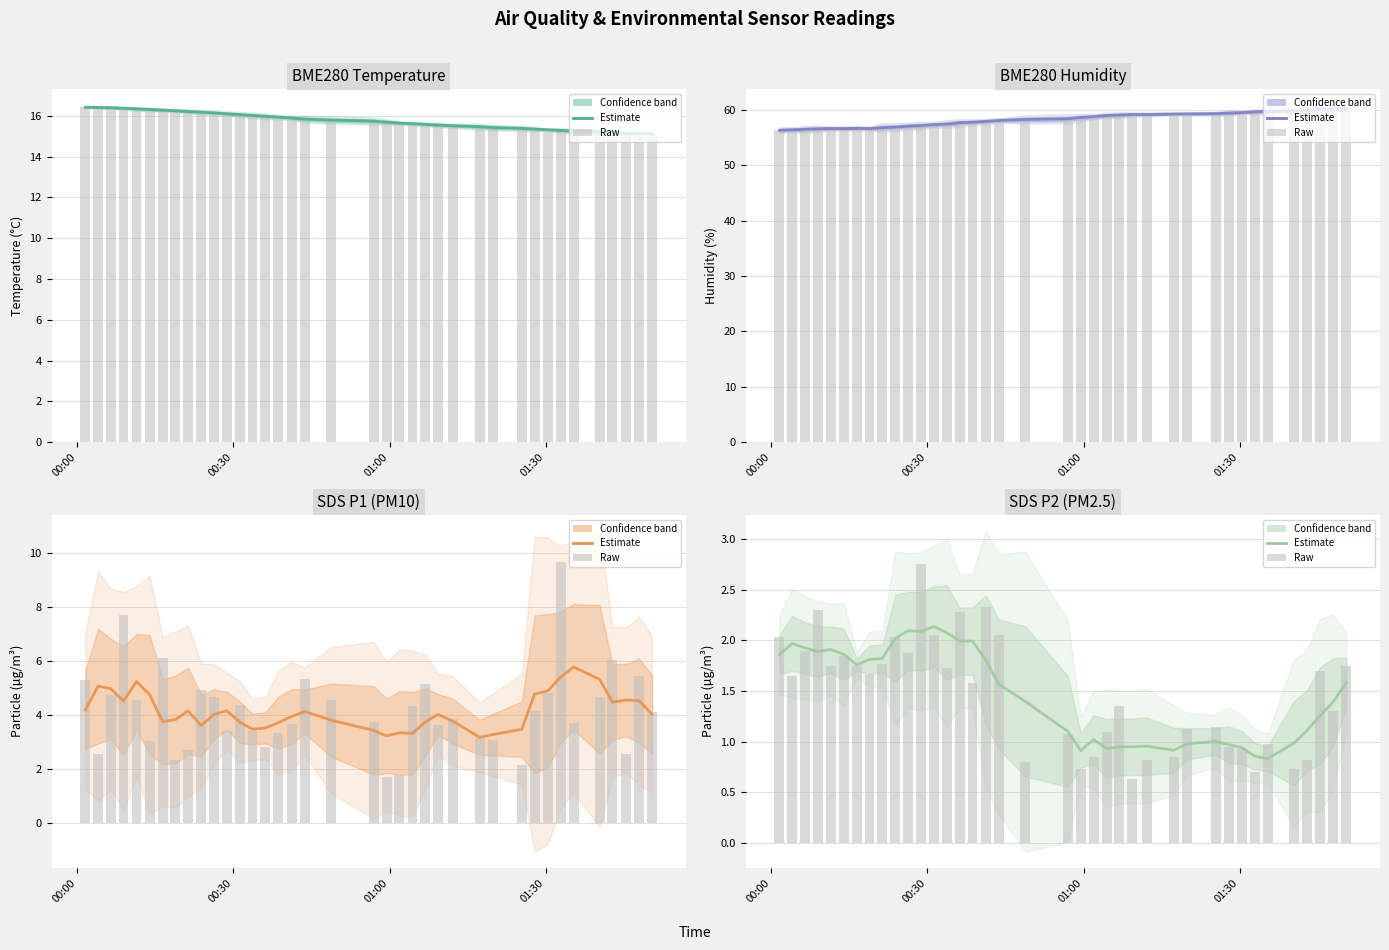

What is the sum of the BME280_humidity values at 2022/08/20 01:45:27 and 2022/08/20 00:59:27?

118.7